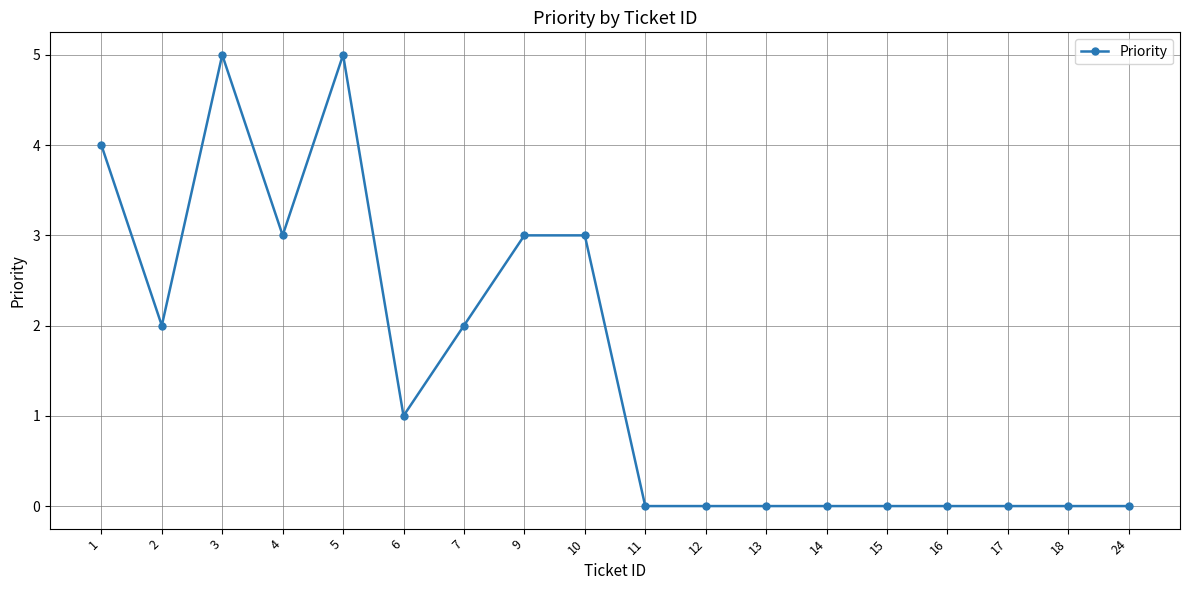

What is the greatest value displayed?

5